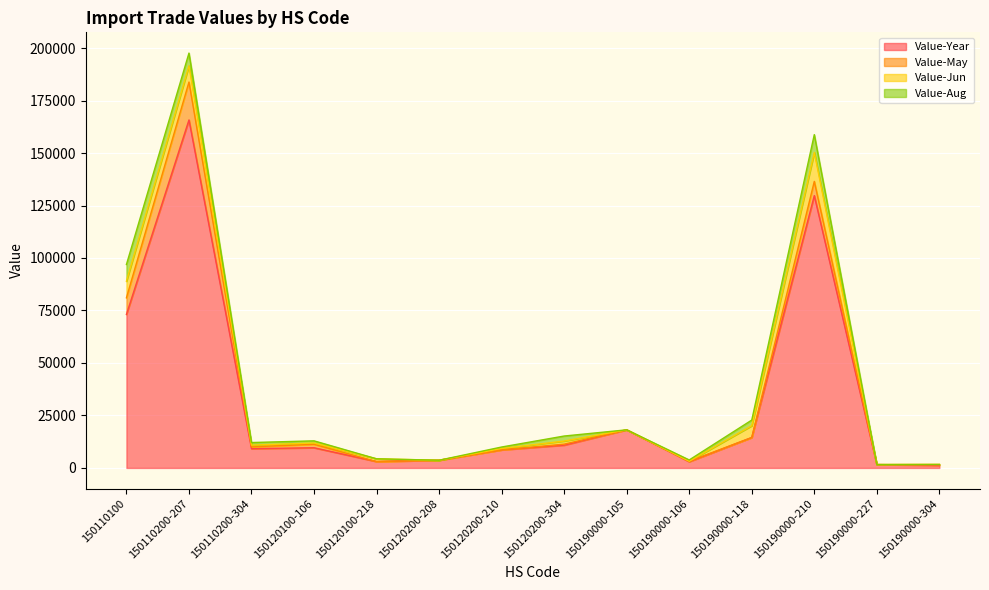

How many data points does each series have?

14